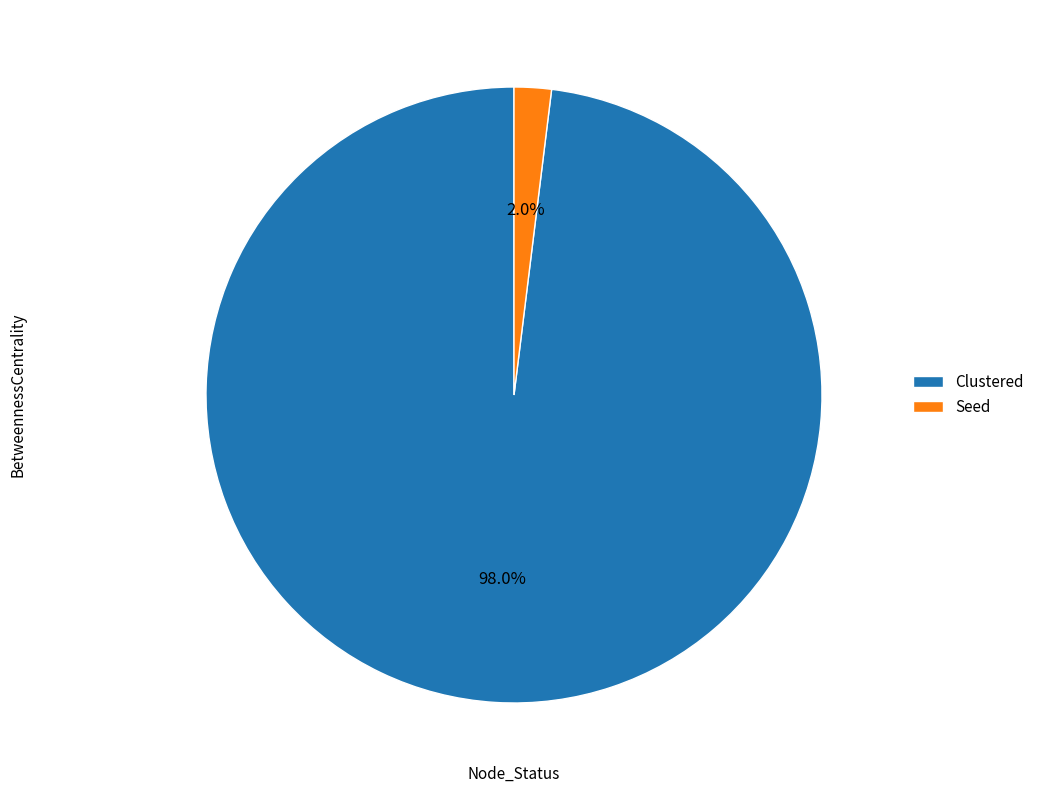

To the nearest percent, what is the average slice percentage?

50%